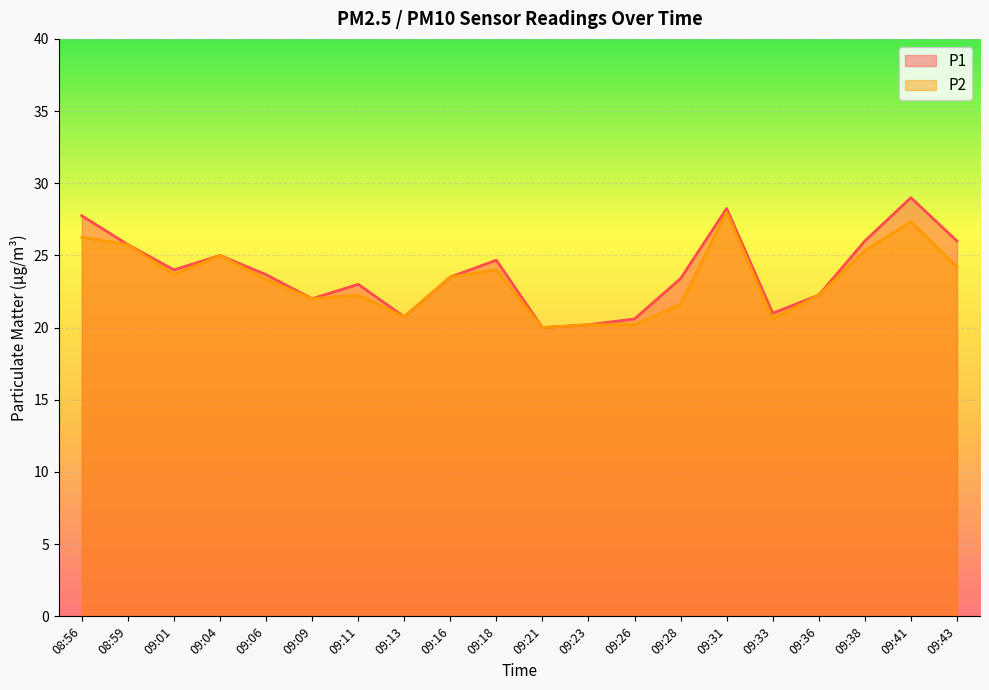

Which series has the widest spread of values?

P1